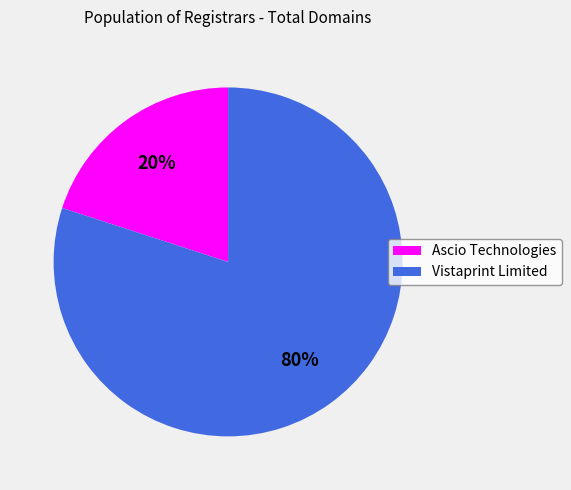

The Vistaprint Limited slice represents 67% of the pie. True or false?

False